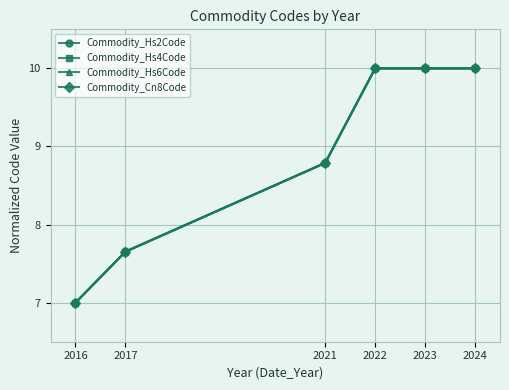

At which label is Commodity_Hs2Code closest to 8?

2017